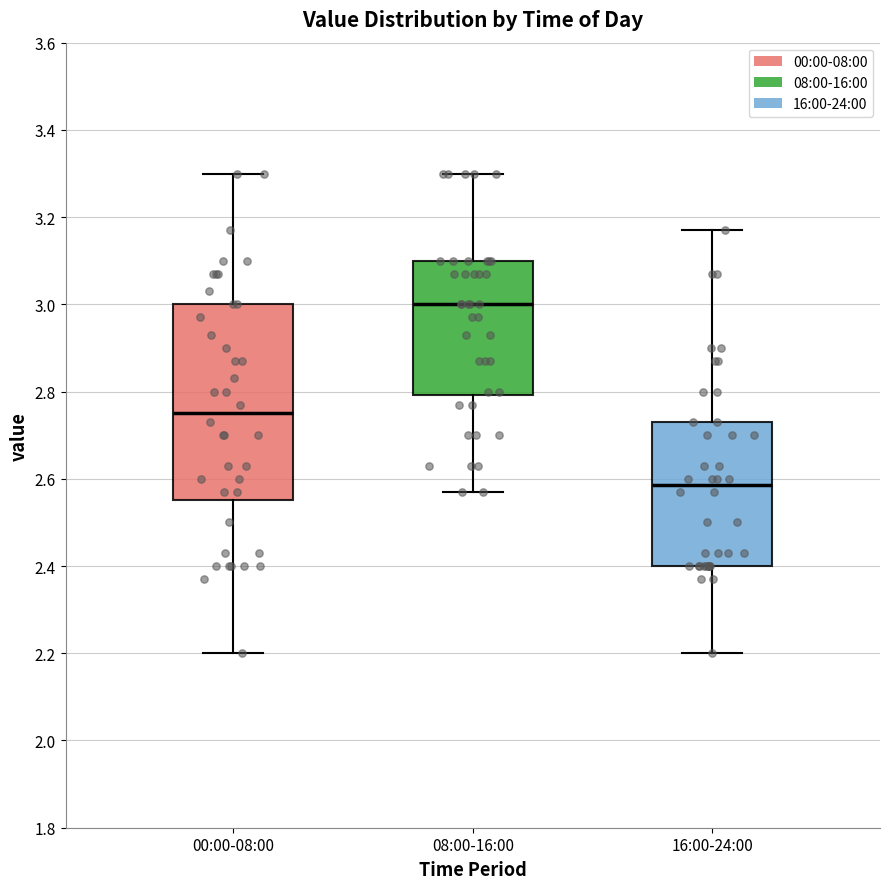

Reading left to right, transcribe this box plot: for each box, give where its median line is, the range the box spans, and where its two whiskers end, as read against the y-axis. The values are not printed on the chart, so give them approximately, as read against the axis.

00:00-08:00: median 2.76, box 2.56 to 3.00, whiskers 2.20 to 3.30
08:00-16:00: median 3.00, box 2.80 to 3.10, whiskers 2.58 to 3.30
16:00-24:00: median 2.58, box 2.40 to 2.74, whiskers 2.20 to 3.18